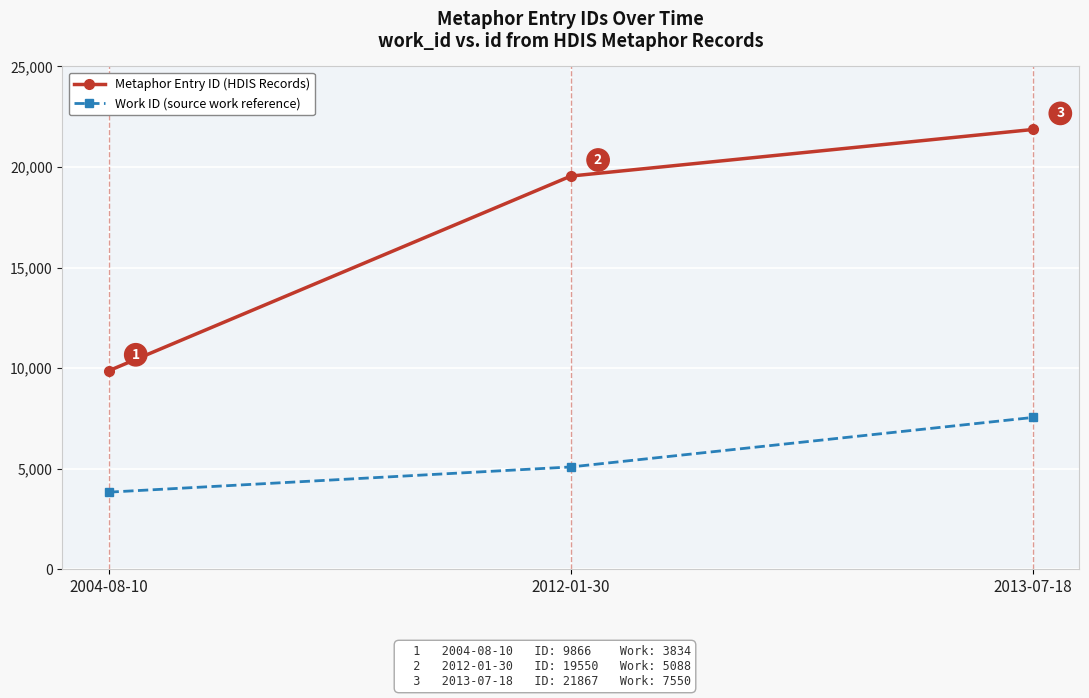

Is this an area chart (filled region under the line)?

No